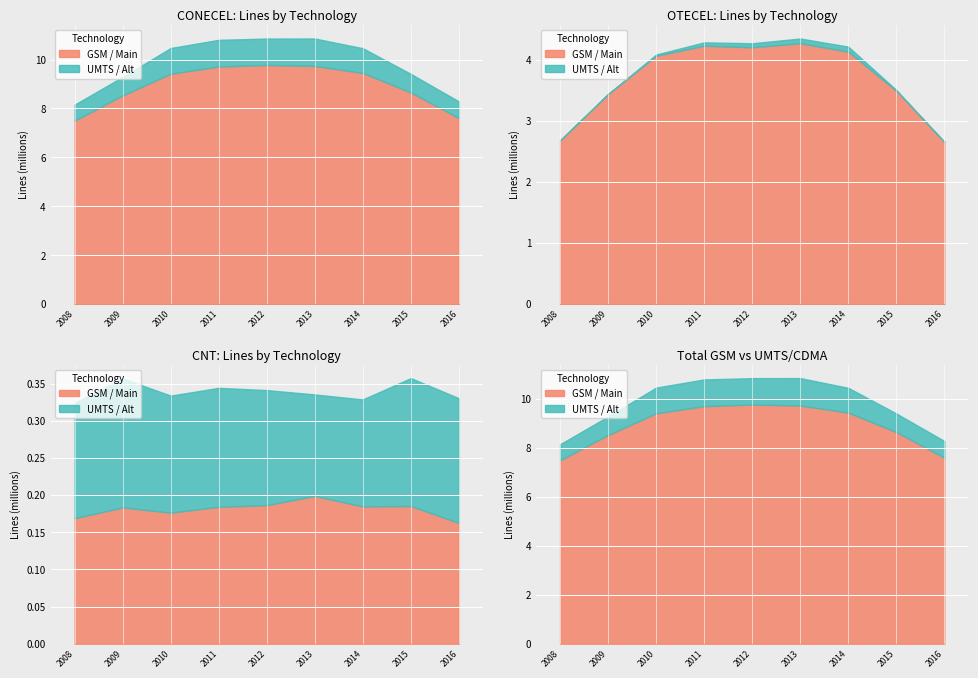

What is the sum of all CONECEL GSM values?

80.4